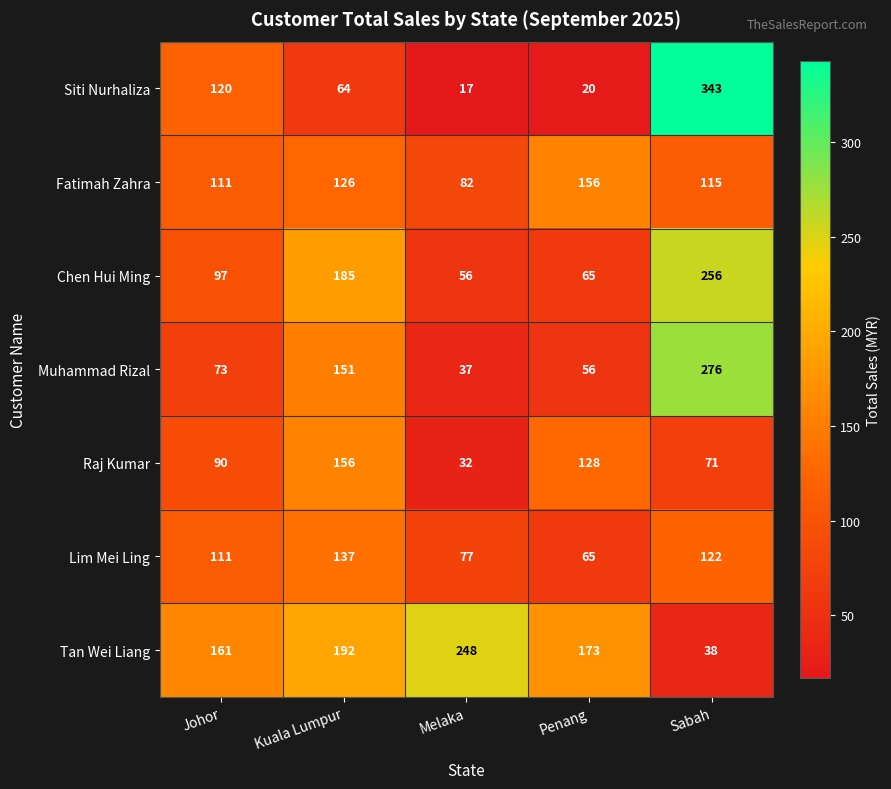

What is the smallest value displayed?

17